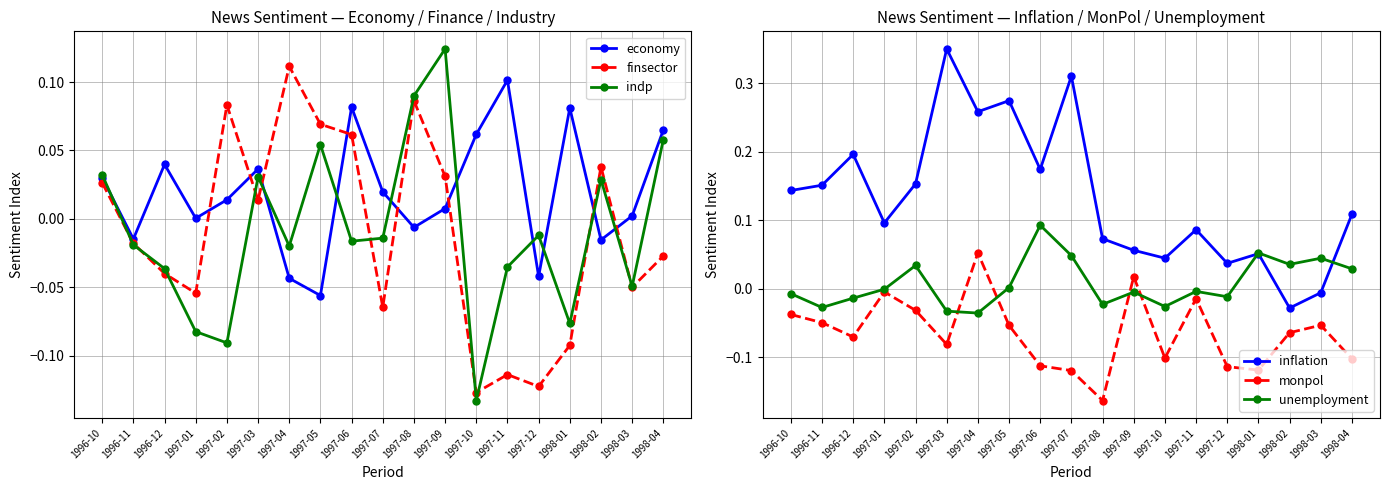

The value of economy at 1998-01 is 0.0. True or false?

False